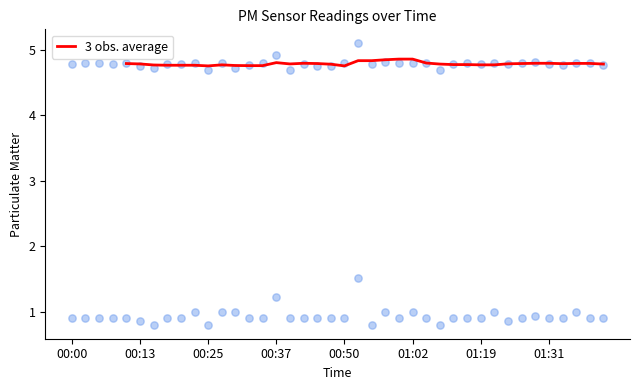

Is it true that 3 obs. average equals 4.9 at 01:02?

True